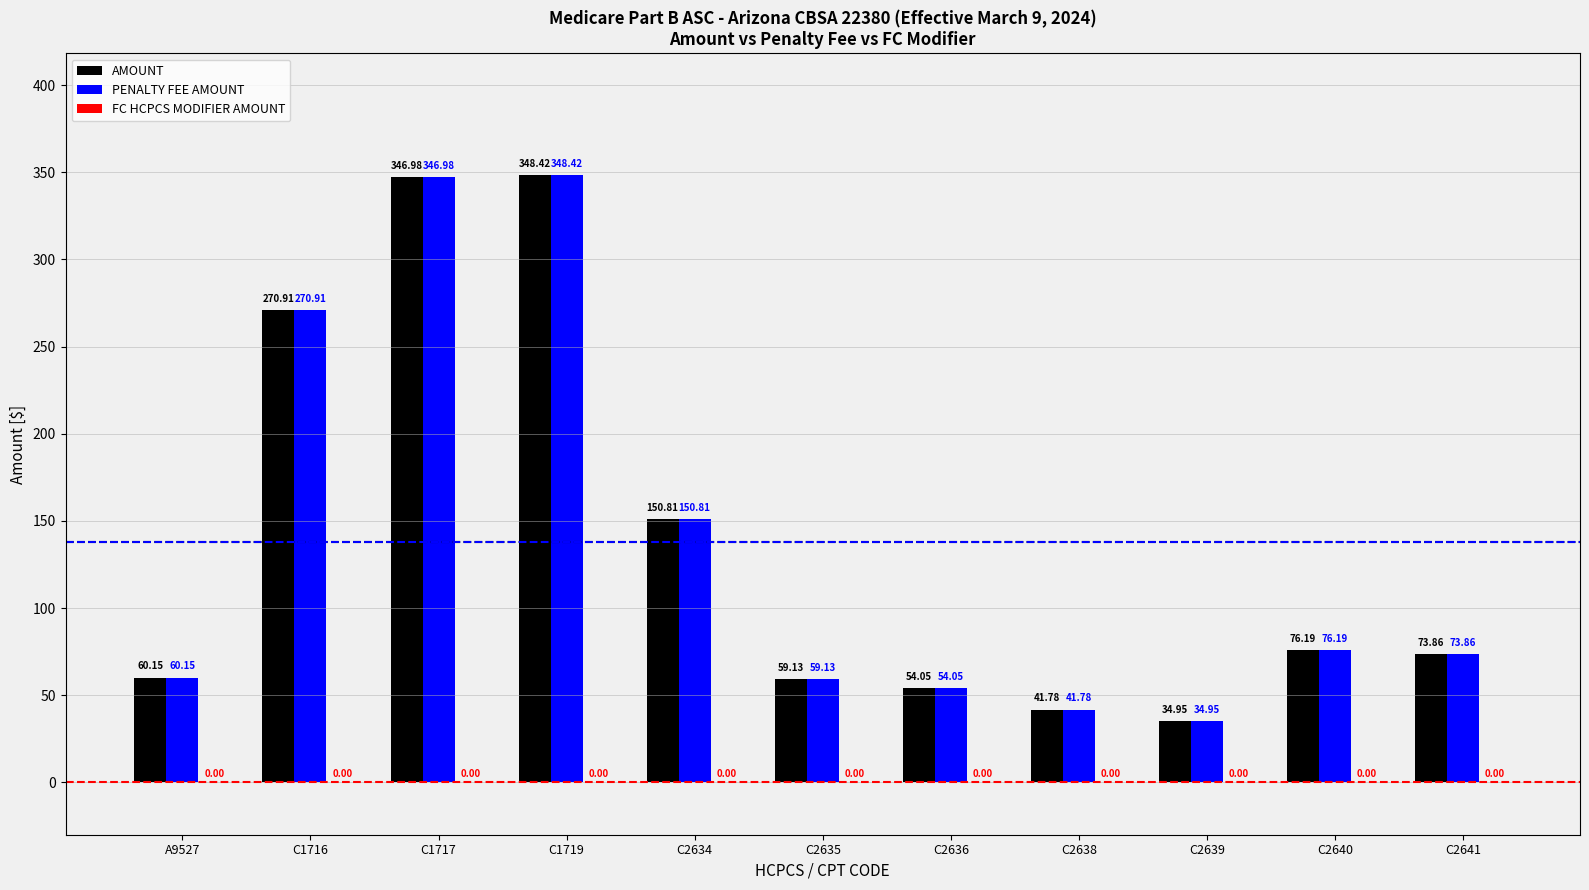

What is the total value across all series at C1716?

541.8